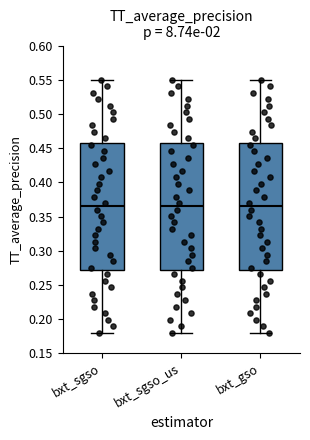

Where is the upper edge of the box for bxt_gso on the y-axis? The values are not printed on the chart, so give them approximately, as read against the axis.

0.460